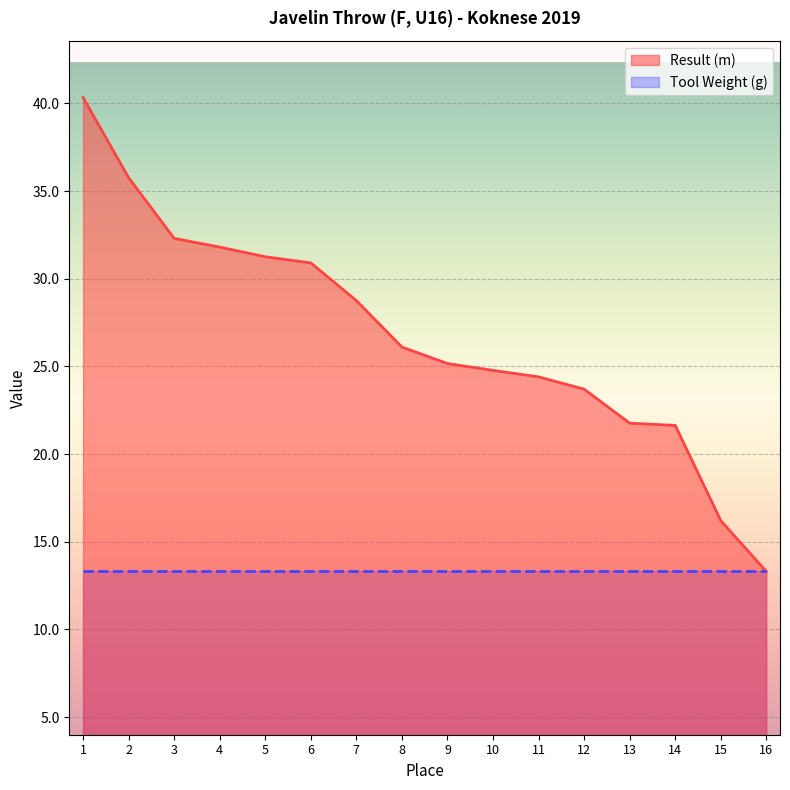

What is the difference between the maximum and minimum values?

27.0